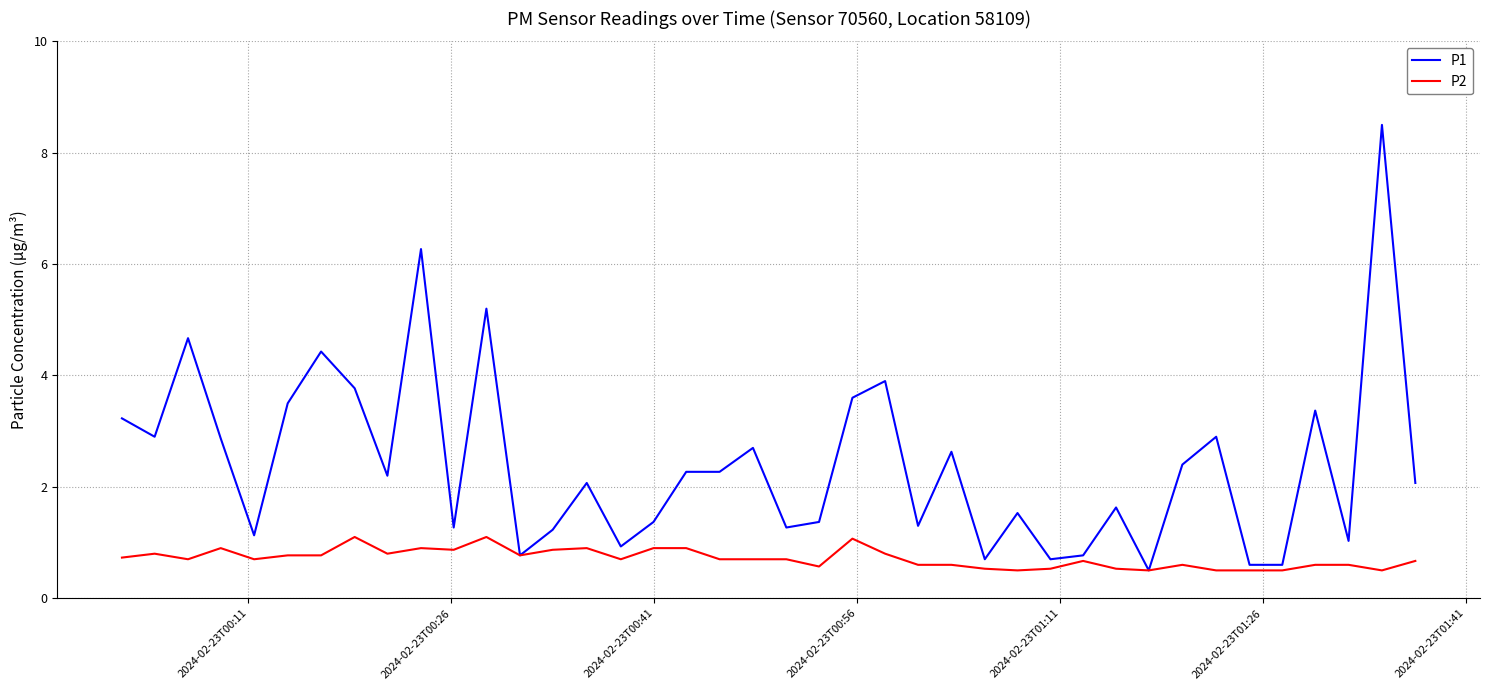

List the series in order of their overall mean, lowest first.

P2, P1